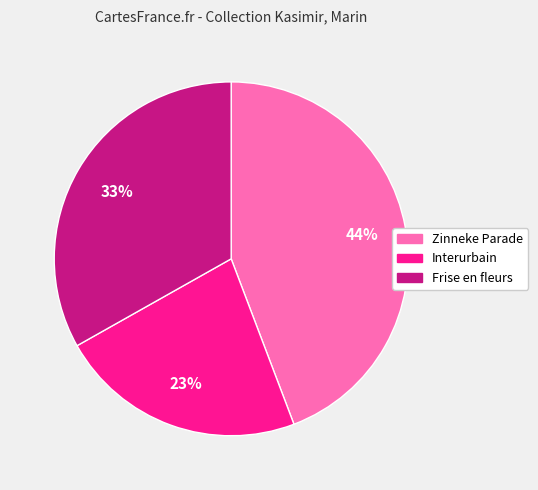

To the nearest percent, what percentage of the pie is Zinneke Parade?

44%